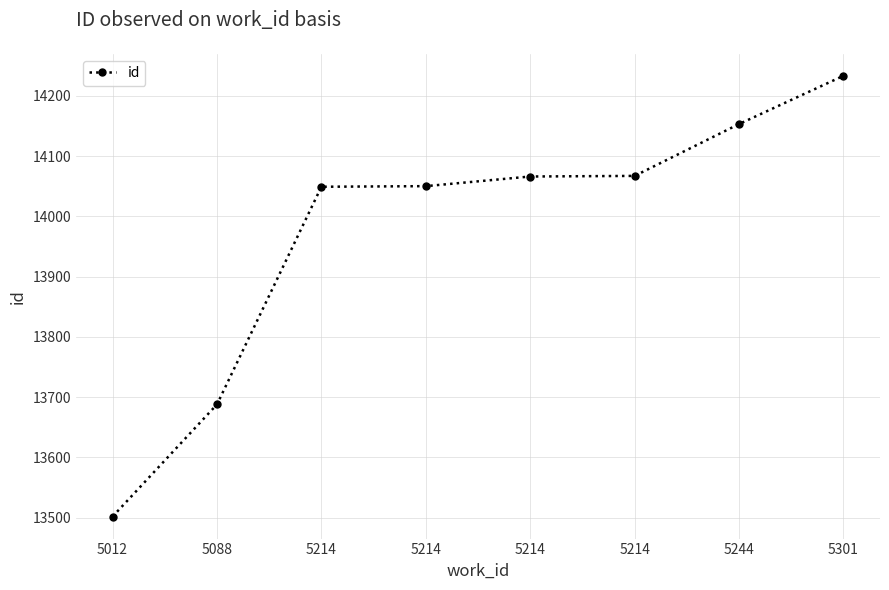

The chart shows a value of 14233 at 5301. True or false?

True